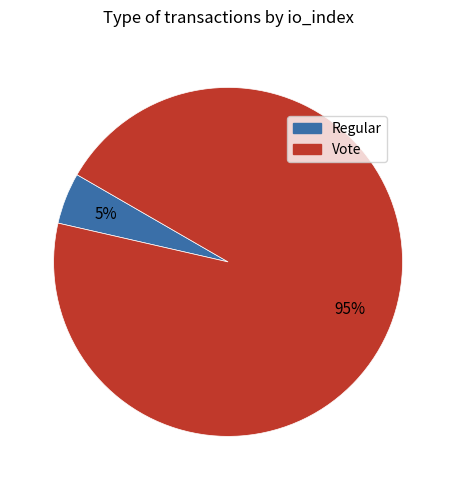

Which category accounts for the majority?

Vote